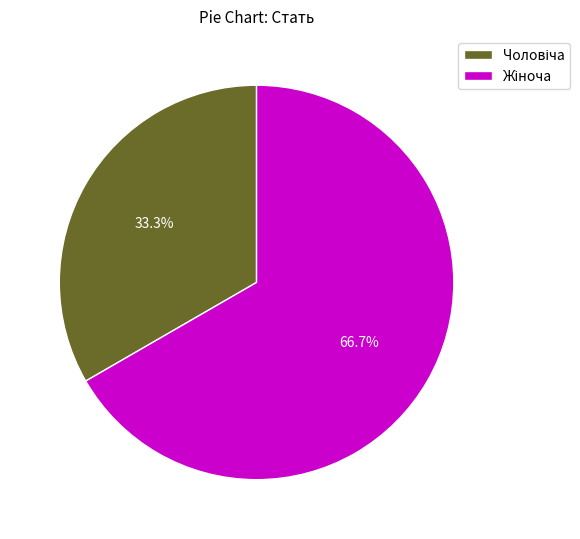

Is there a majority slice in this chart?

Yes